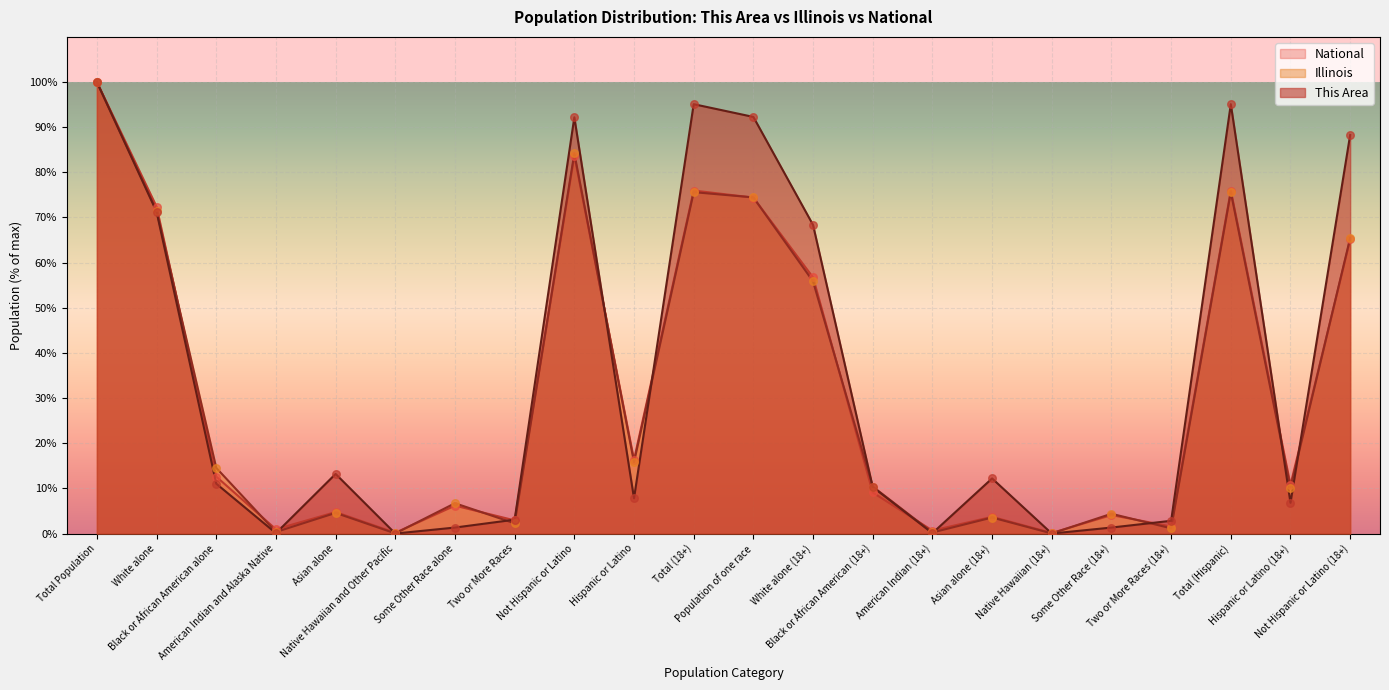

Which series contains the lowest Y value?

This Area